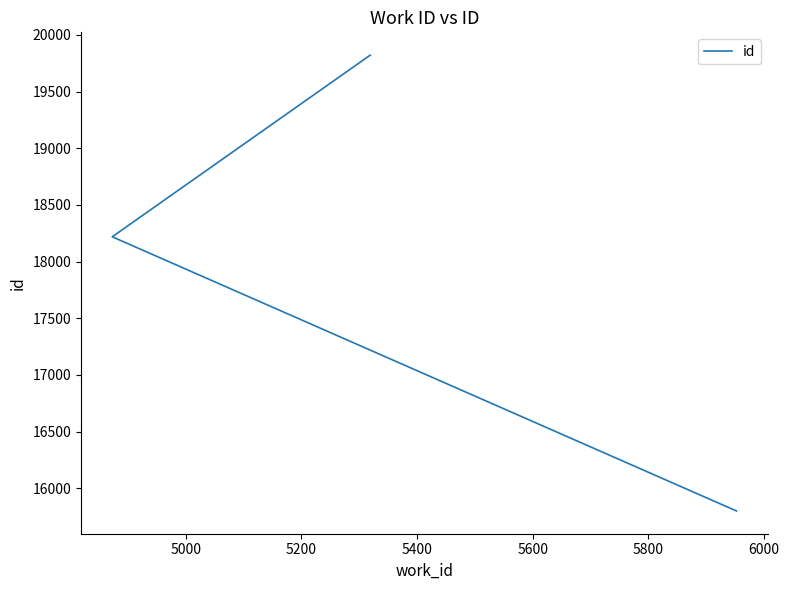

What is the average value?

17947